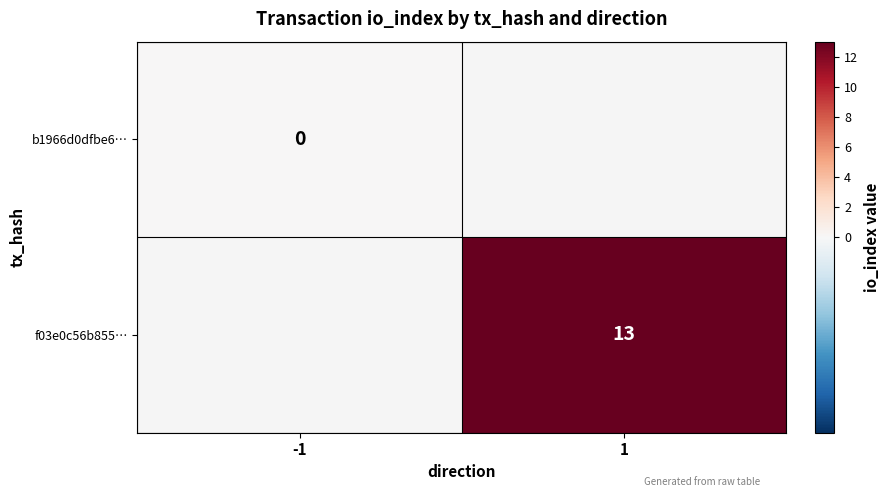

At how many categories does at least one series exceed 9?

1